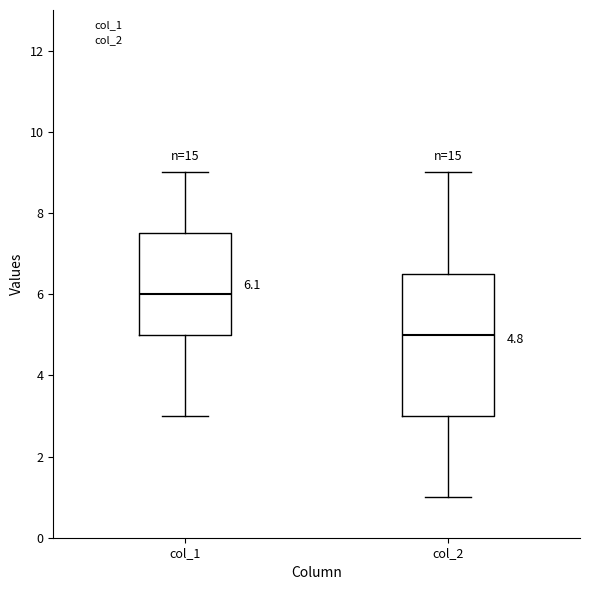

Comparing the boxes themselves (not the whiskers), which one is the tallest?

col_2